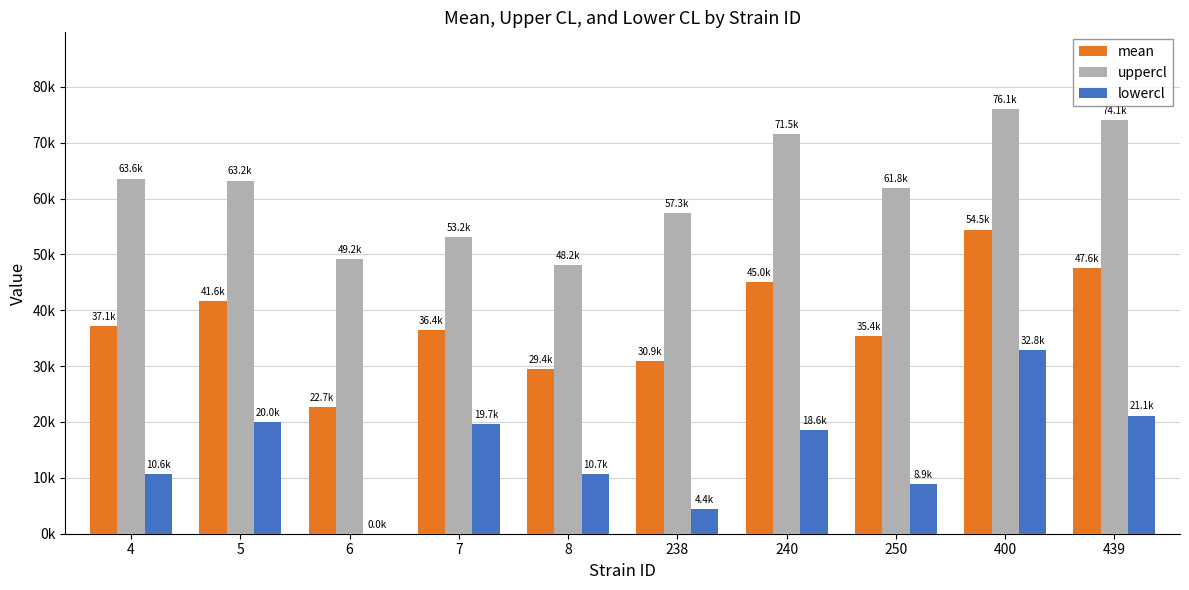

Is it true that lowercl equals 4419.1 at 238?

True